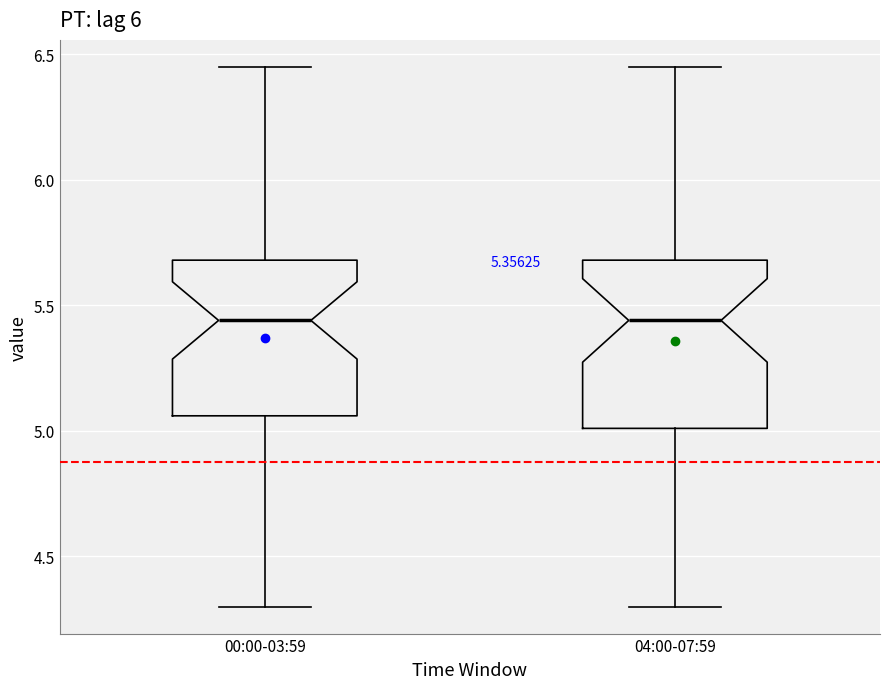

Which box is the tallest, from its lower edge to its upper edge?

04:00-07:59